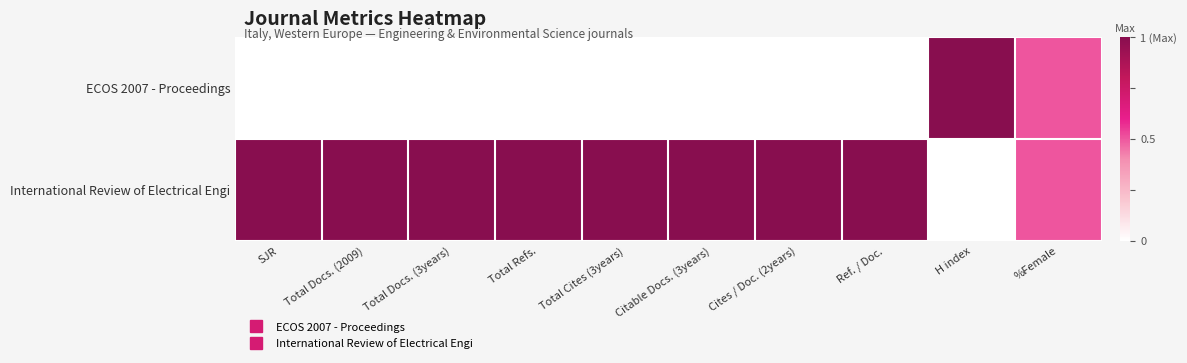

Reading left to right, what are all the values shown in this chart?

ECOS 2007 - Proceedings: SJR=0.0	Total Docs. (2009)=0.0	Total Docs. (3years)=0.0	Total Refs.=0.0	Total Cites (3years)=0.0	Citable Docs. (3years)=0.0	Cites / Doc. (2years)=0.0	Ref. / Doc.=0.0	H index=1.0	%Female=0.5
International Review of Electrical Engi: SJR=1.0	Total Docs. (2009)=1.0	Total Docs. (3years)=1.0	Total Refs.=1.0	Total Cites (3years)=1.0	Citable Docs. (3years)=1.0	Cites / Doc. (2years)=1.0	Ref. / Doc.=1.0	H index=0.0	%Female=0.5